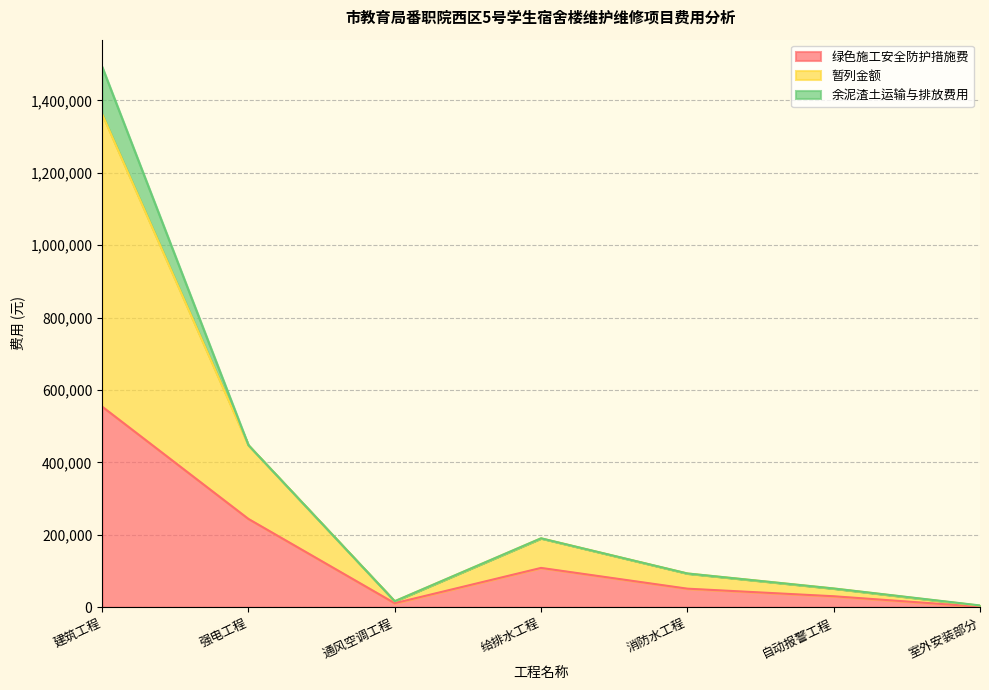

Between 自动报警工程 and 消防水工程, which is larger?

消防水工程